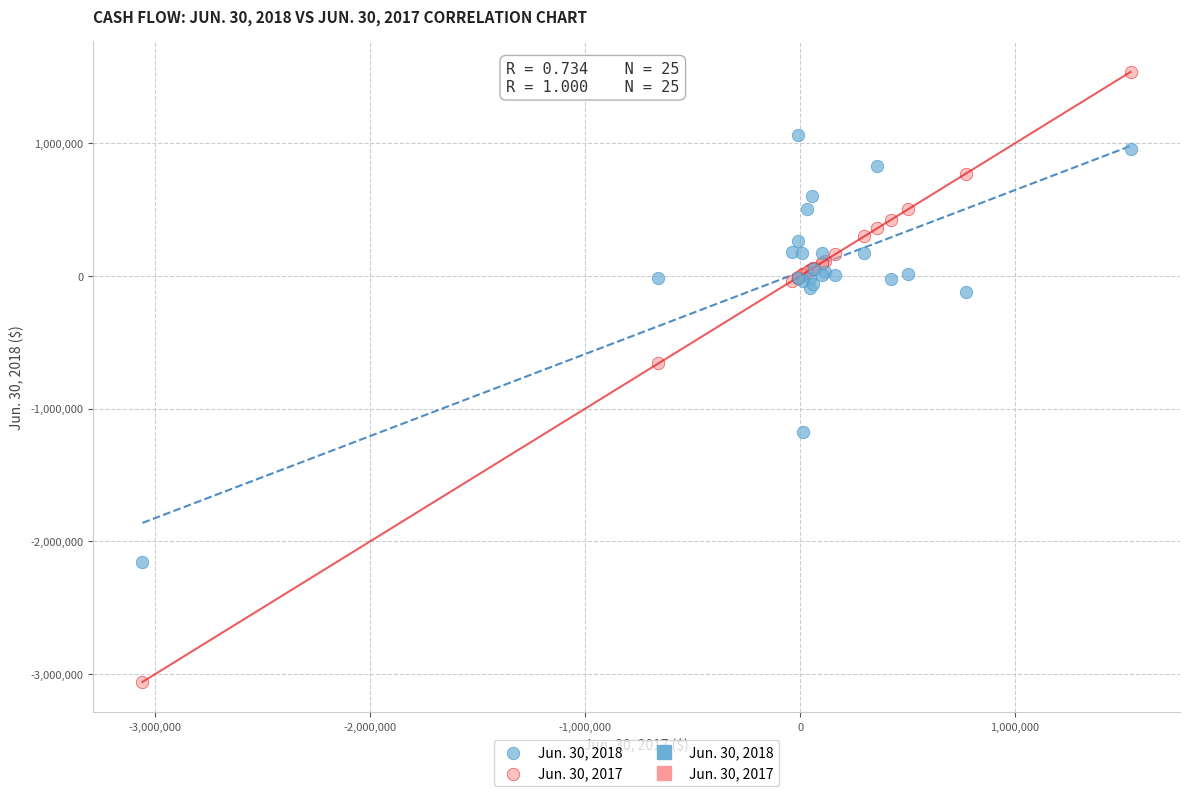

What is the X range (max minus min) for the scatter plot?

4597243